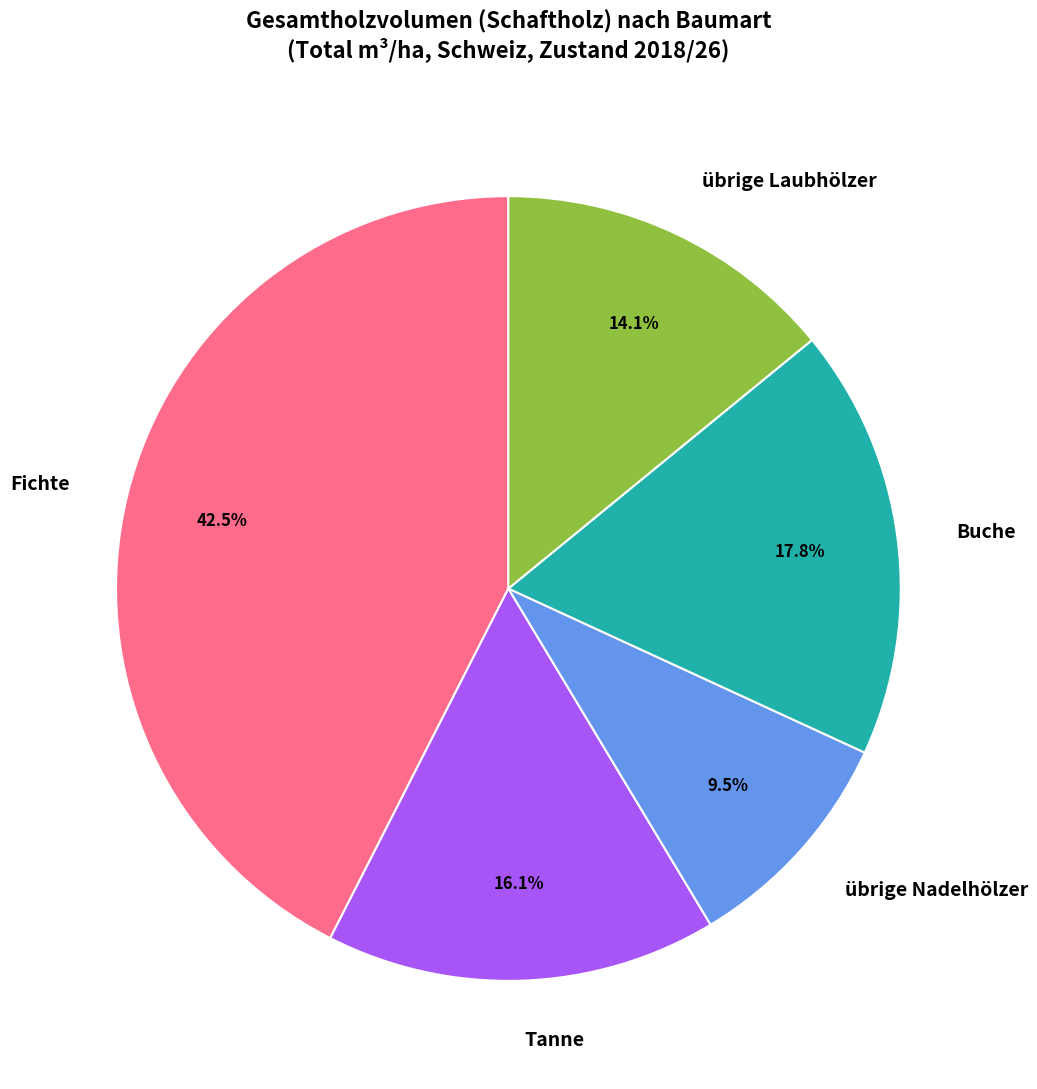

To the nearest percent, what is the average slice percentage?

20%